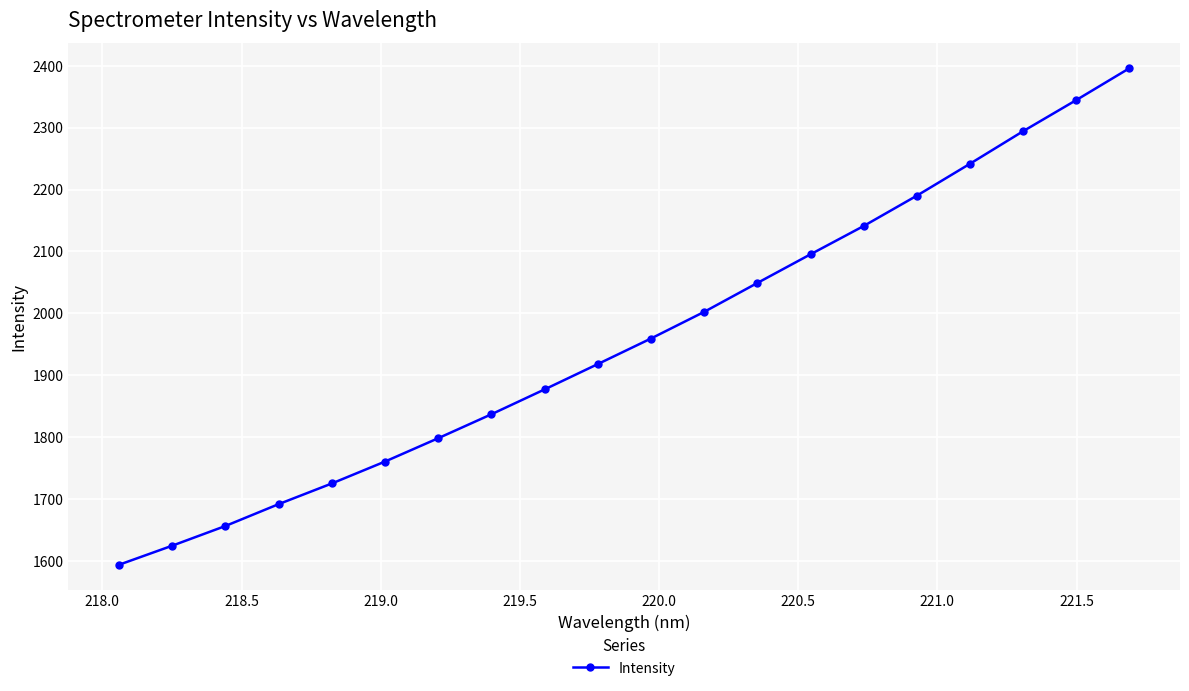

Count the number of data series in this chart.

1